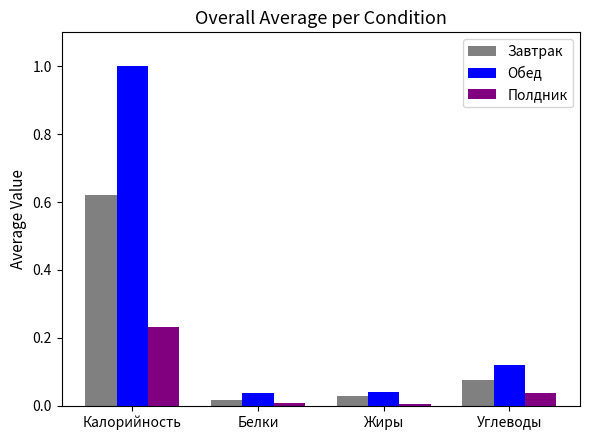

What is the difference between the Завтрак values at Углеводы and Калорийность?

0.5